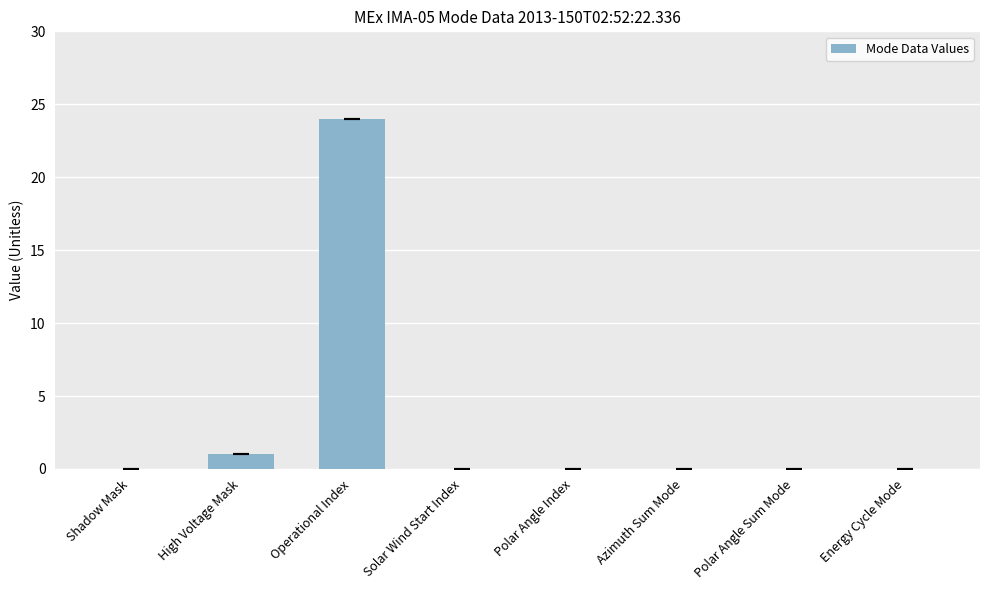

Reading left to right, what are all the values shown in this chart?

Shadow Mask=0	High Voltage Mask=1	Operational Index=24	Solar Wind Start Index=0	Polar Angle Index=0	Azimuth Sum Mode=0	Polar Angle Sum Mode=0	Energy Cycle Mode=0